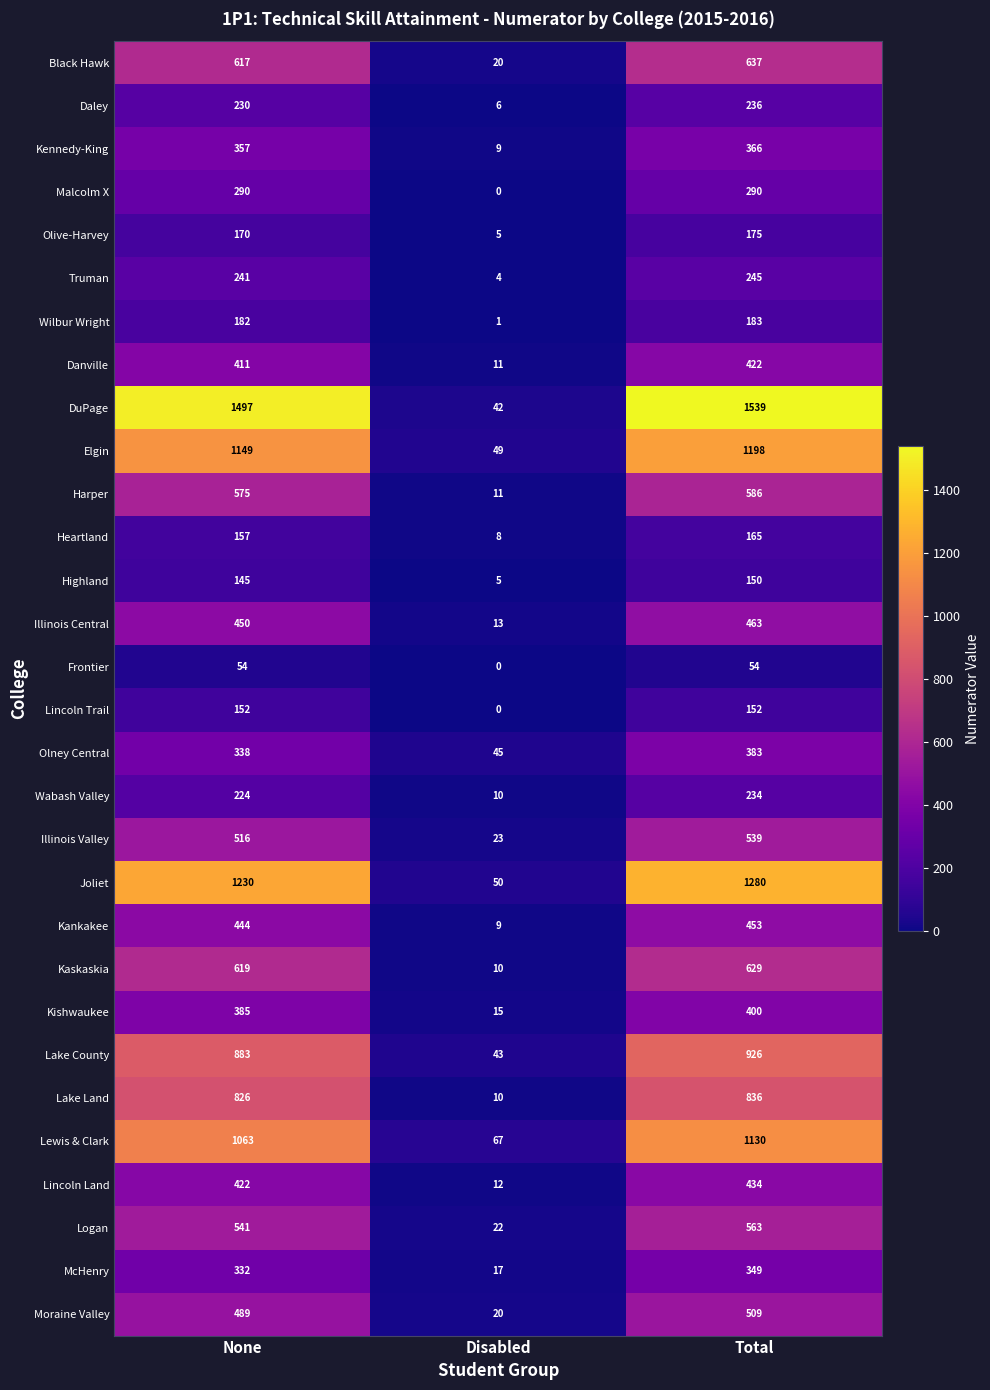

What is the sum of the Lincoln Land values at None and Total?

856